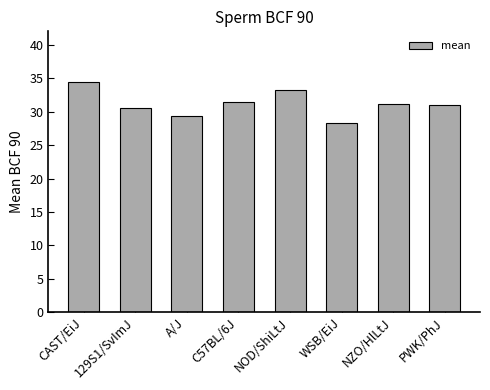

Between NZO/HlLtJ and 129S1/SvImJ, which is larger?

NZO/HlLtJ